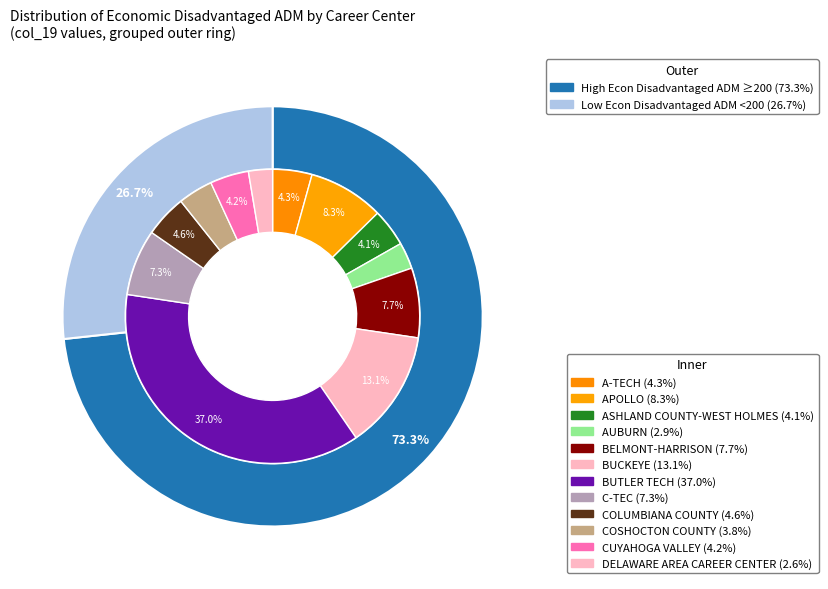

How many segments does this pie chart have?

12